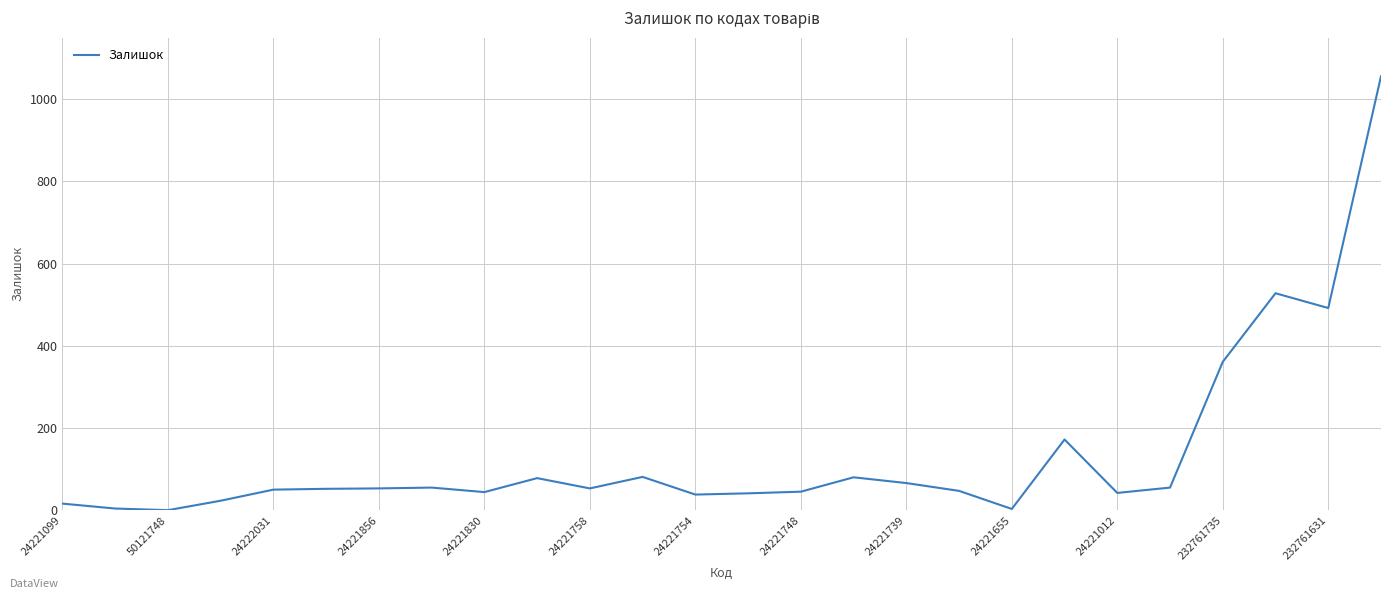

Does the chart have visible grid lines?

Yes